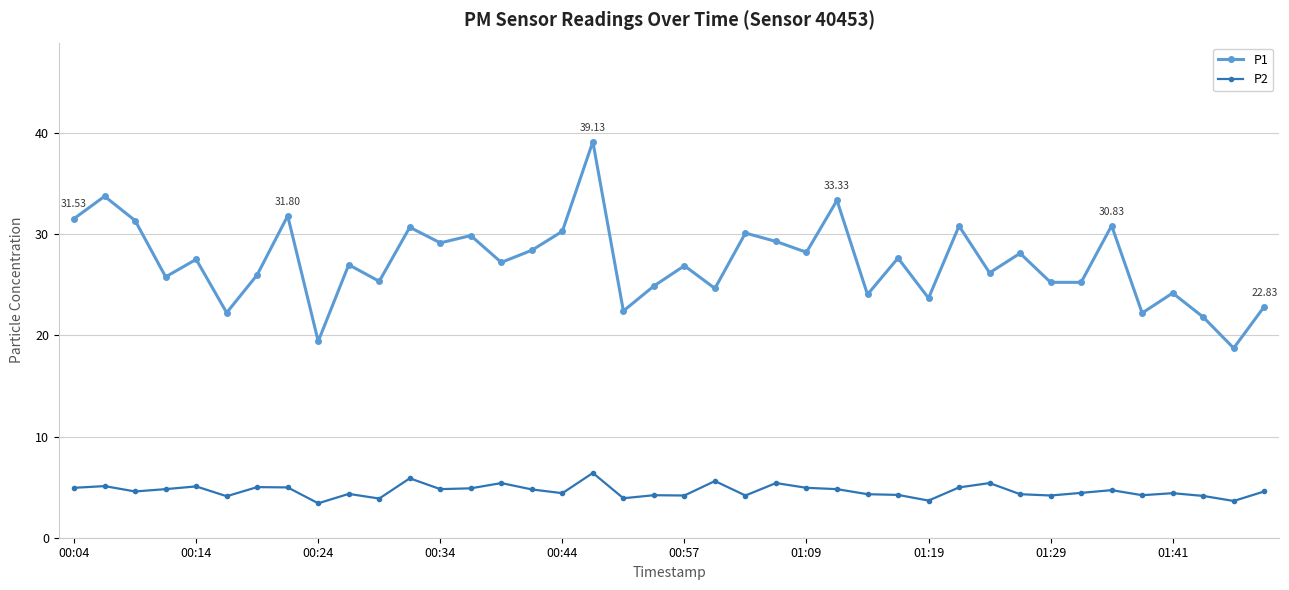

True or false: P1 and P2 intersect in this chart.

False